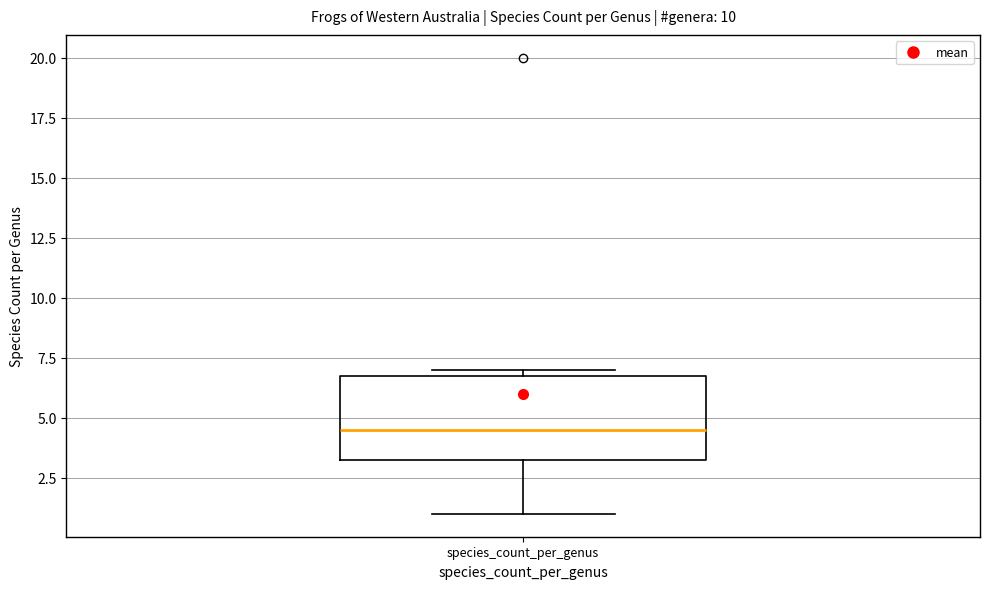

Where does the lower whisker of the box for species_count_per_genus end on the y-axis? The values are not printed on the chart, so give them approximately, as read against the axis.

1.0